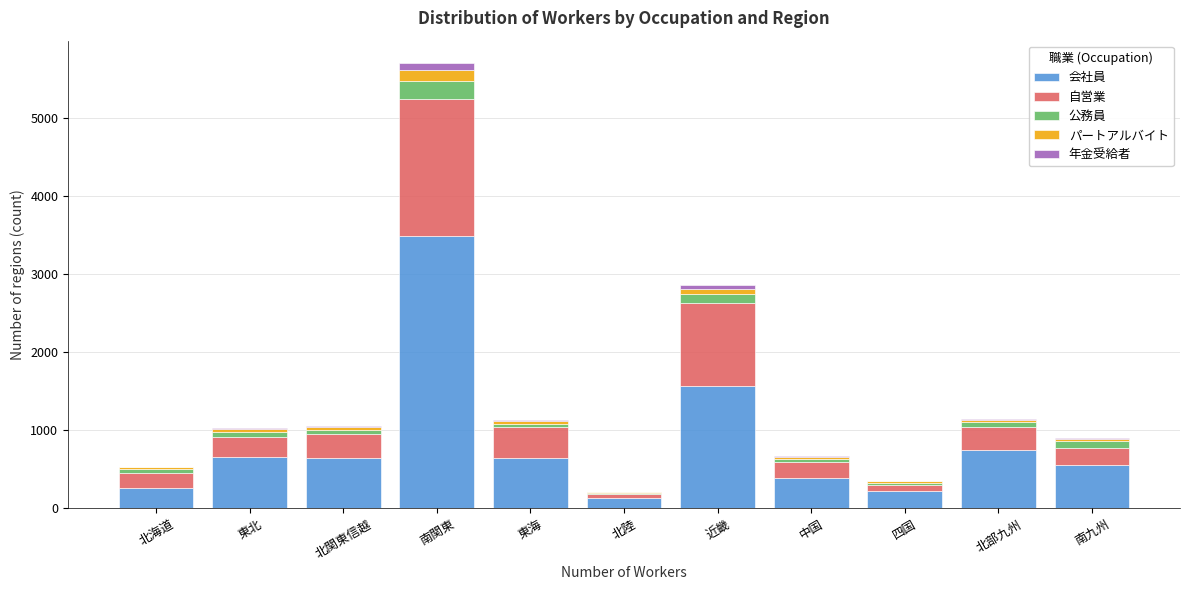

At which label does 会社員 reach its peak?

南関東